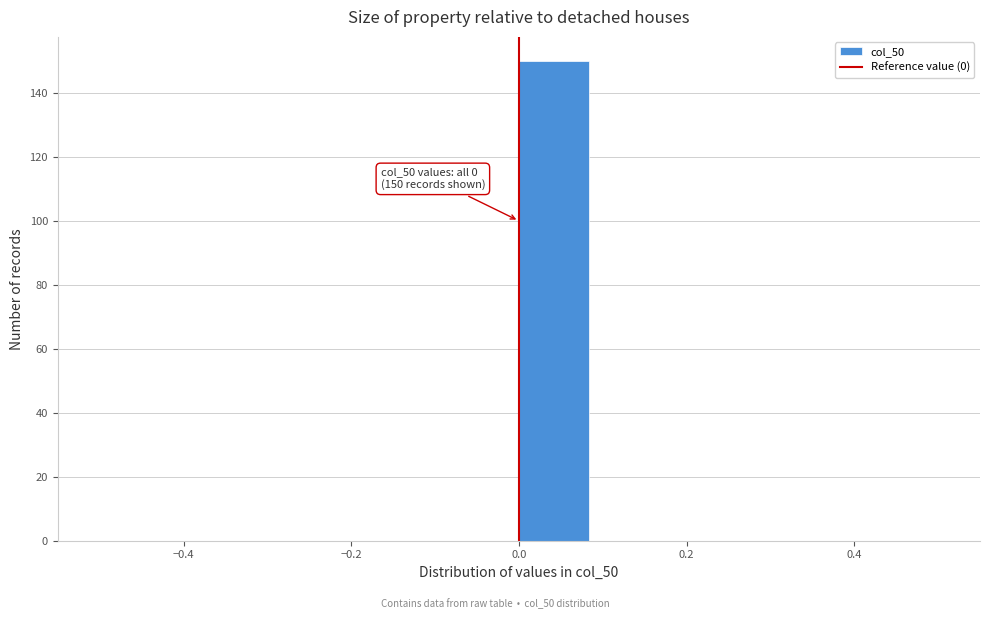

Over which range of the x-axis is the bar tallest?

0.00 to 0.08